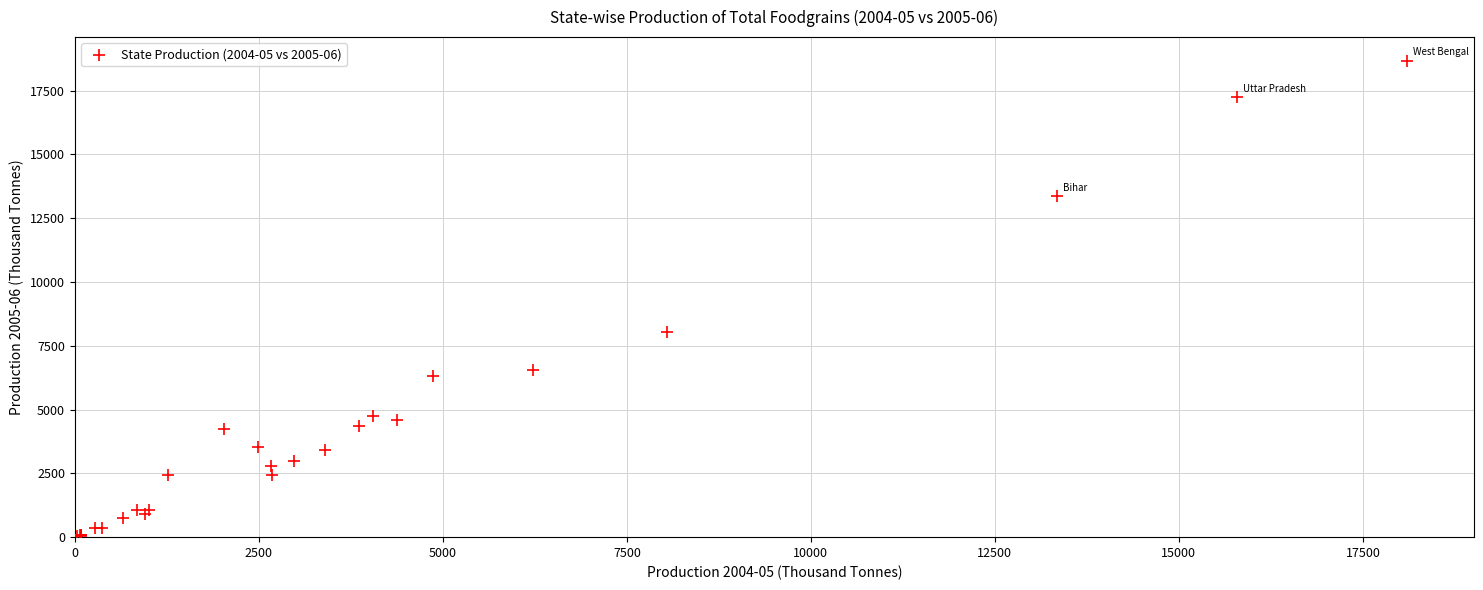

What Y value in the scatter plot is closest to 9347?

8052.7